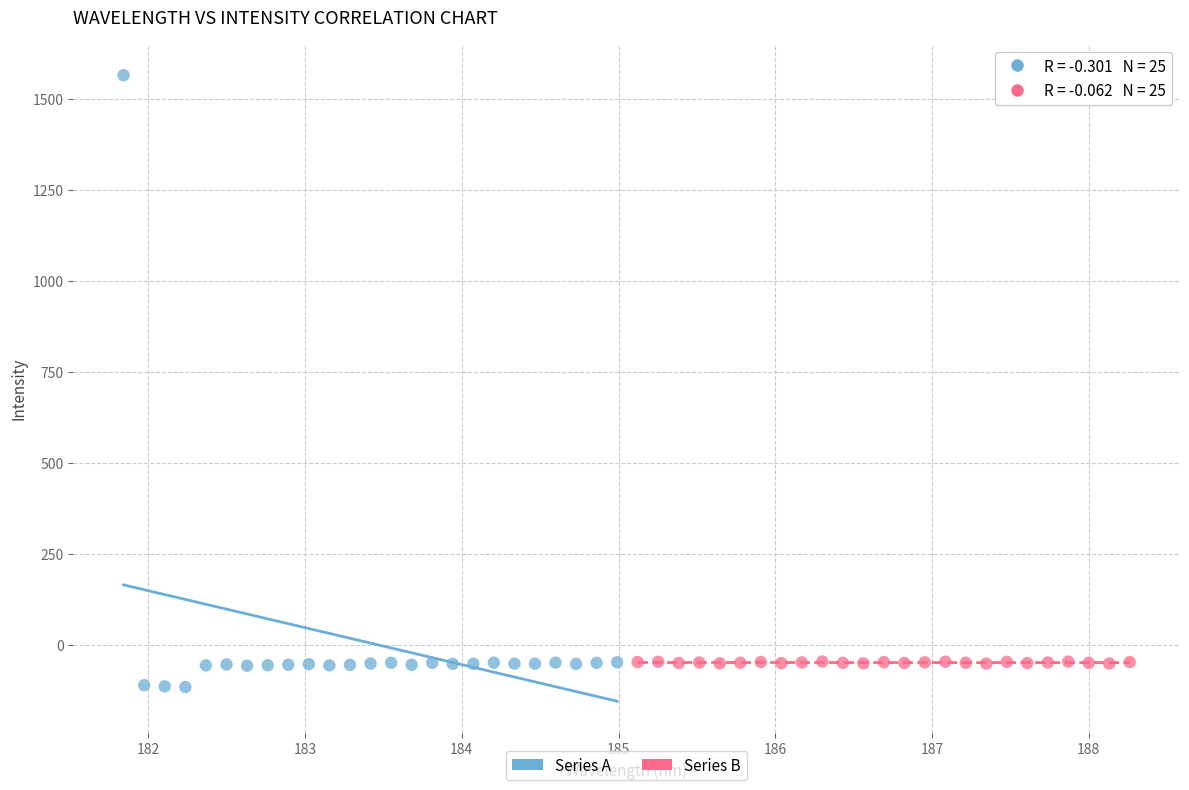

Which series contains the highest Y value?

Series A